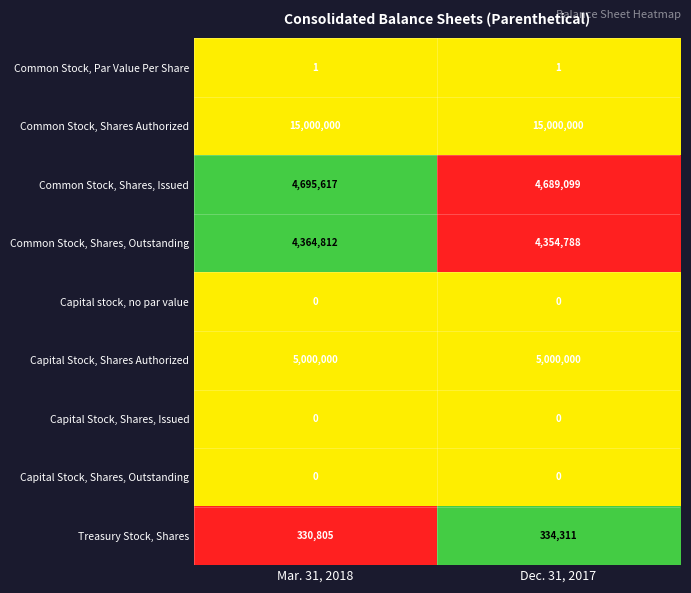

Reading left to right, extract all data points from this chart.

Common Stock, Par Value Per Share: Mar. 31, 2018=1	Dec. 31, 2017=1
Common Stock, Shares Authorized: Mar. 31, 2018=15000000	Dec. 31, 2017=15000000
Common Stock, Shares, Issued: Mar. 31, 2018=4695617	Dec. 31, 2017=4689099
Common Stock, Shares, Outstanding: Mar. 31, 2018=4364812	Dec. 31, 2017=4354788
Capital stock, no par value: Mar. 31, 2018=0	Dec. 31, 2017=0
Capital Stock, Shares Authorized: Mar. 31, 2018=5000000	Dec. 31, 2017=5000000
Capital Stock, Shares, Issued: Mar. 31, 2018=0	Dec. 31, 2017=0
Capital Stock, Shares, Outstanding: Mar. 31, 2018=0	Dec. 31, 2017=0
Treasury Stock, Shares: Mar. 31, 2018=330805	Dec. 31, 2017=334311